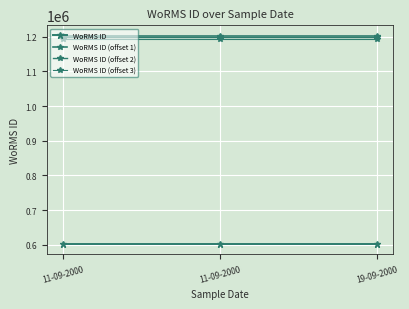

Rank the categories by WoRMS ID (offset 3) value from highest to lowest.

11-09-2000, 11-09-2000, 19-09-2000